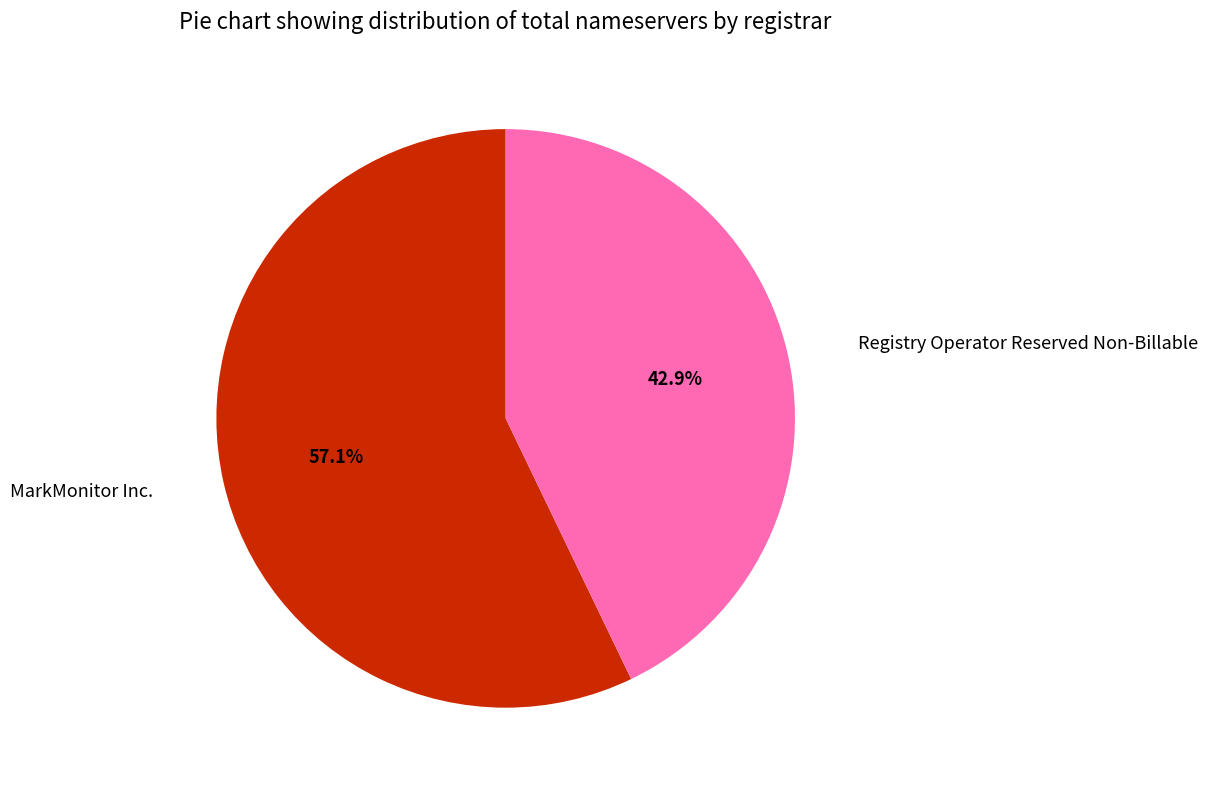

Is there any slice that represents more than half of the pie?

Yes